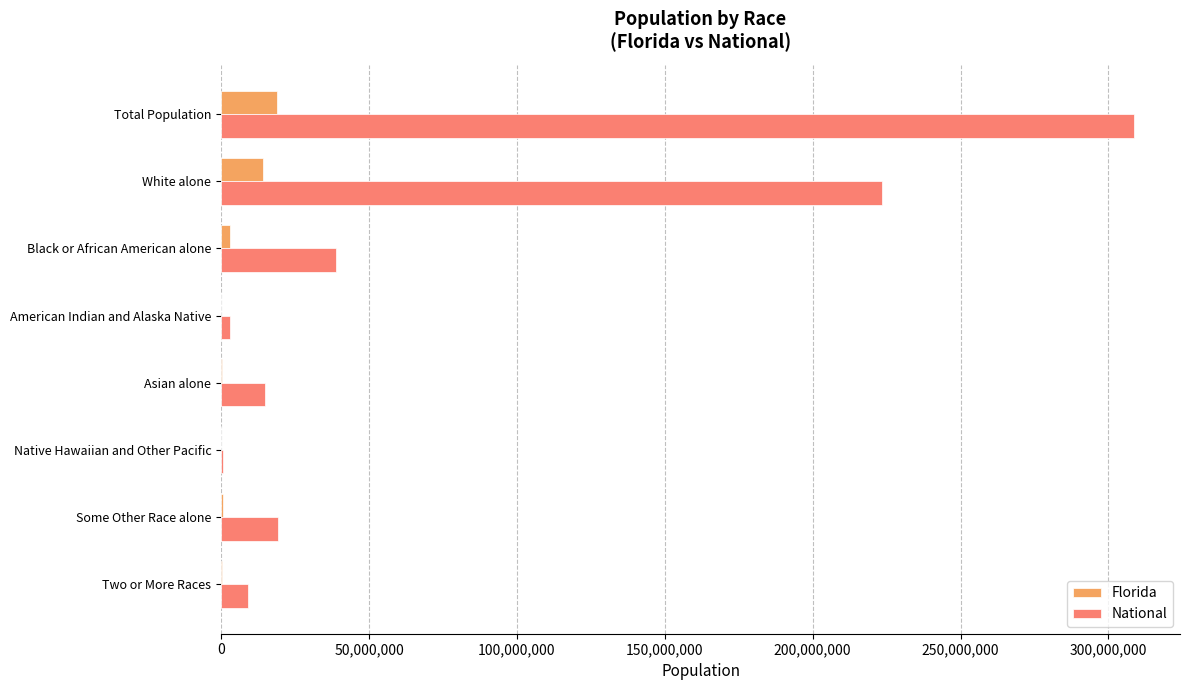

What is the sum of all Florida values?

37602620